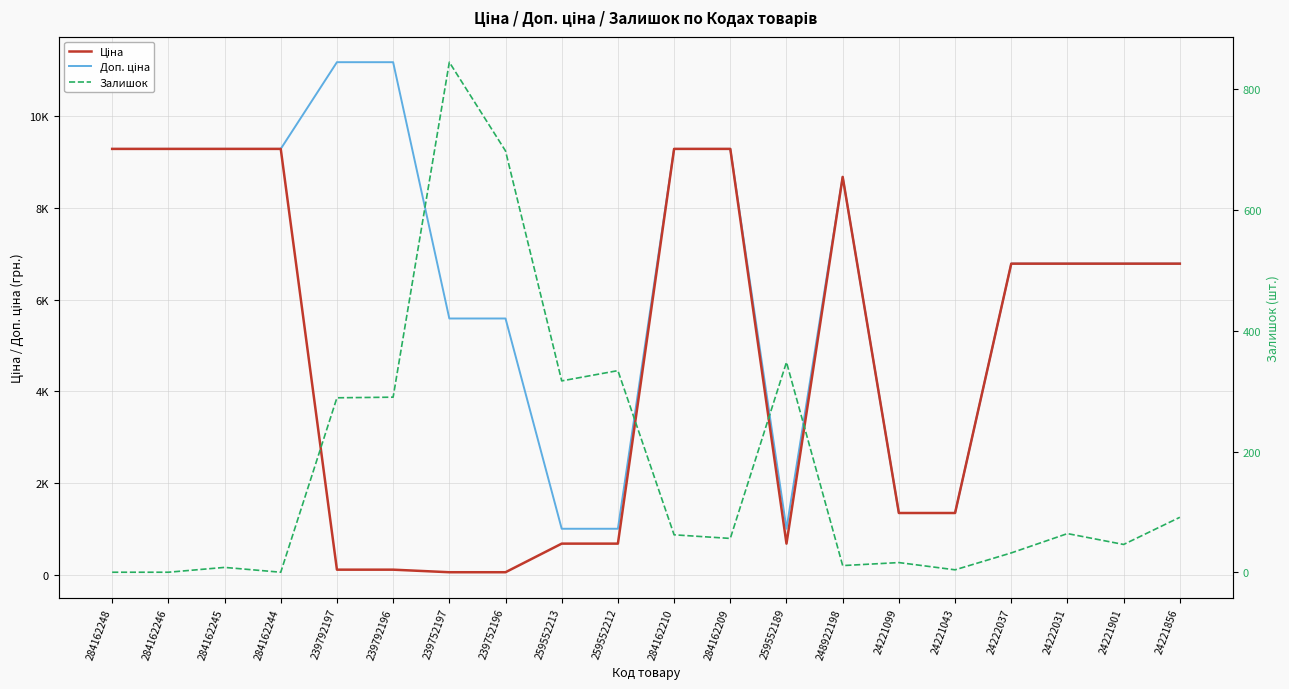

True or false: Доп. ціна and Залишок cross at least once.

False